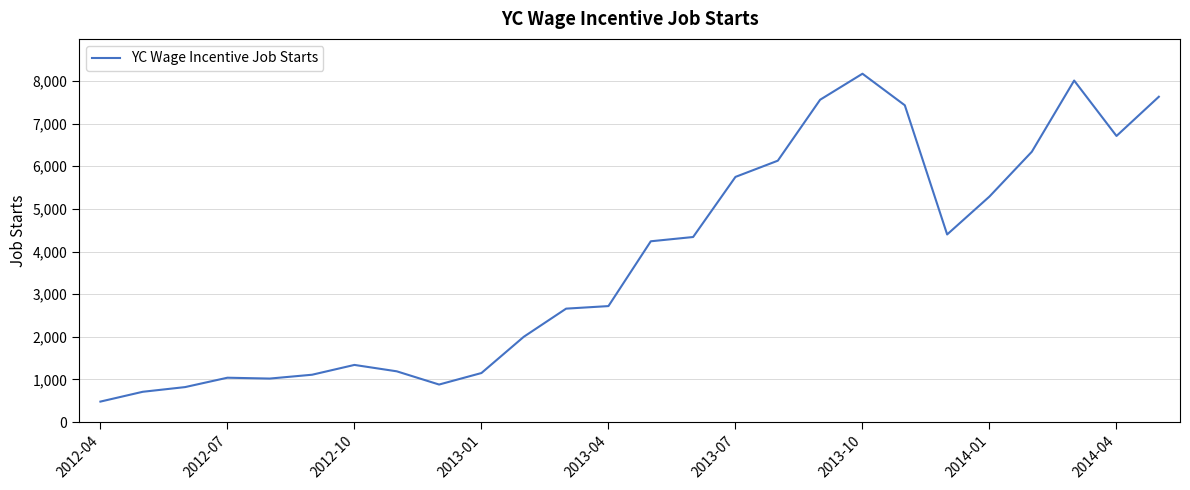

What is the difference between the maximum and minimum values?

7690